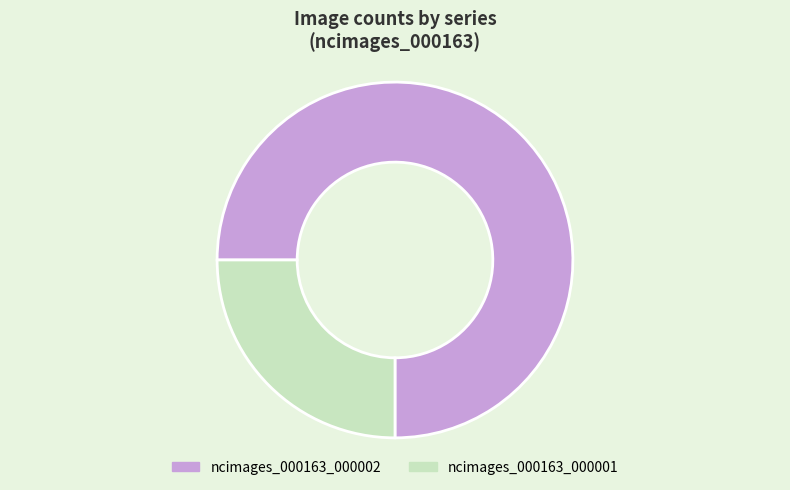

The ncimages_000163_000002 slice represents 63% of the pie. True or false?

False